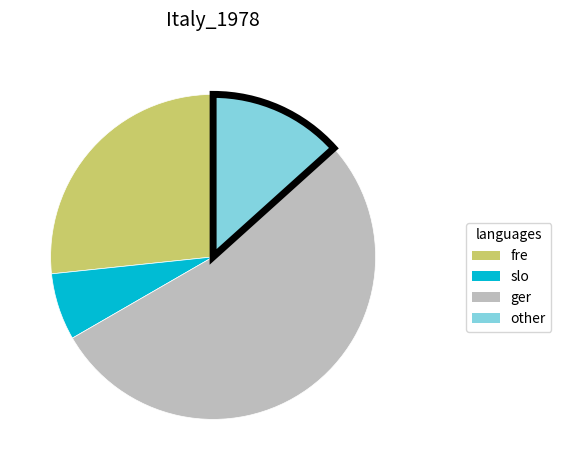

Is it true that other is 13% of the pie?

True